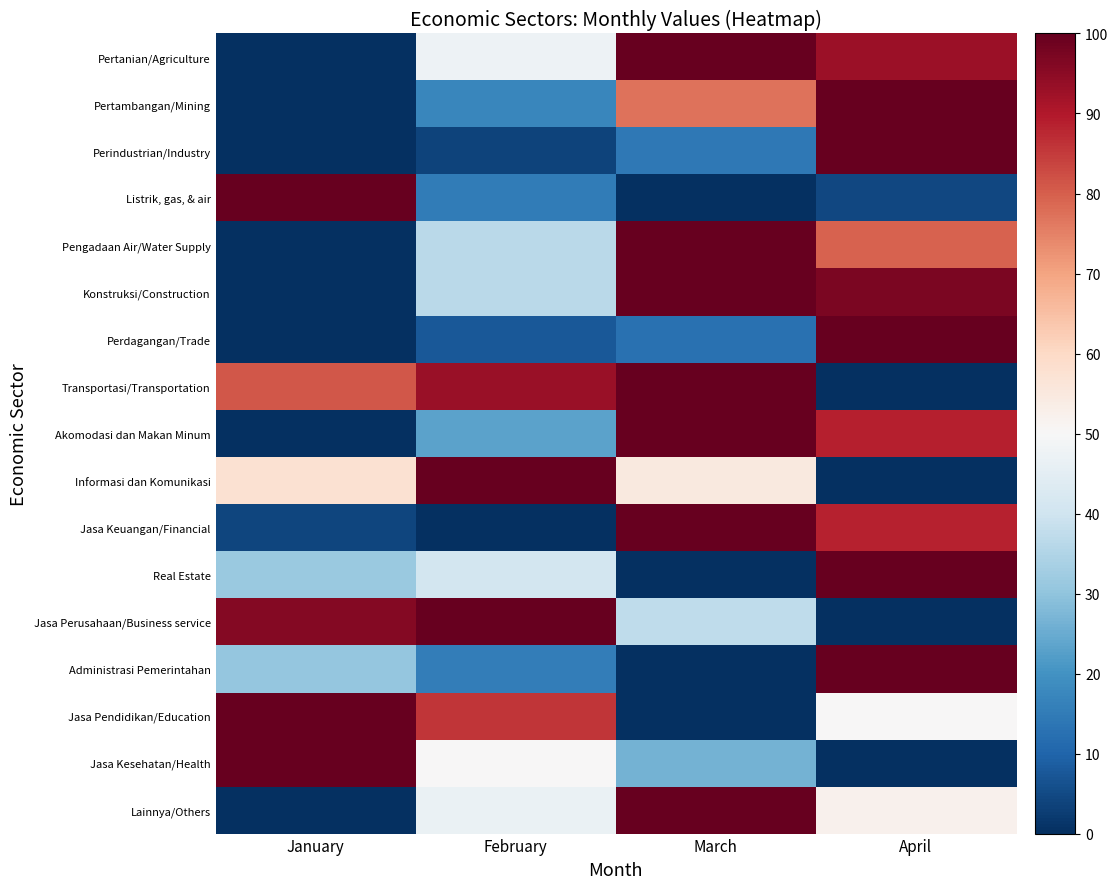

What is the greatest value displayed?

100.0